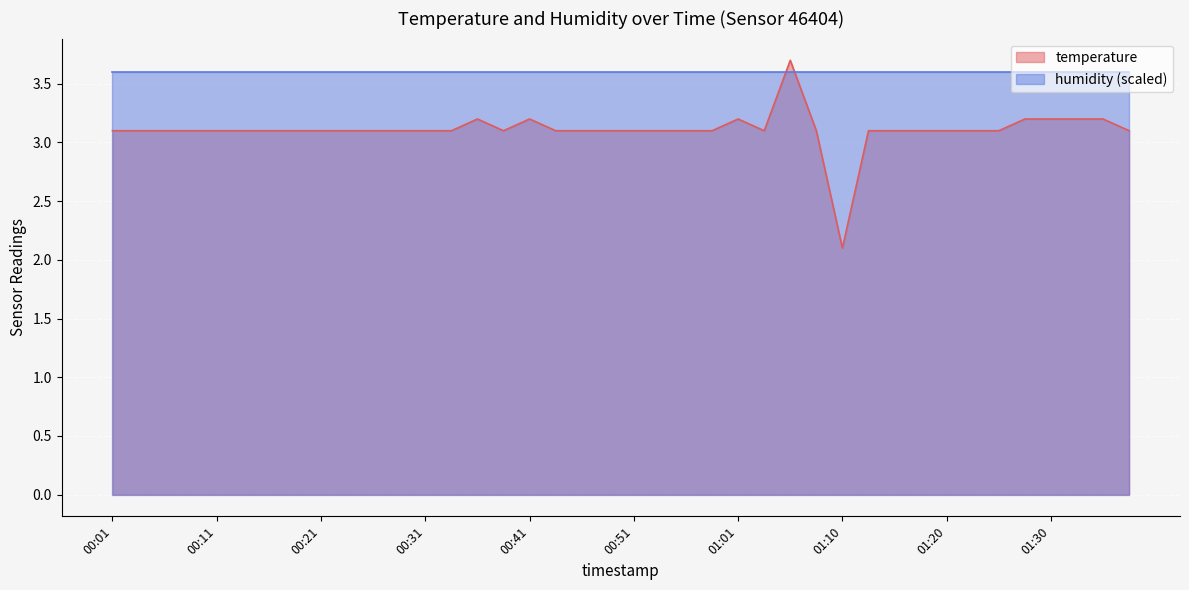

At which label is the value closest to 2?

01:10